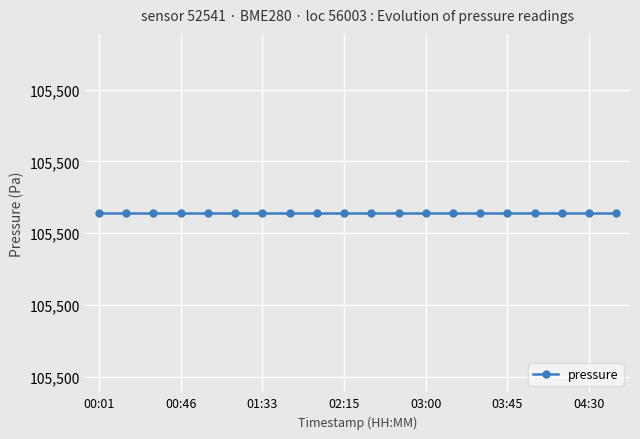

Which series has the widest spread of values?

pressure